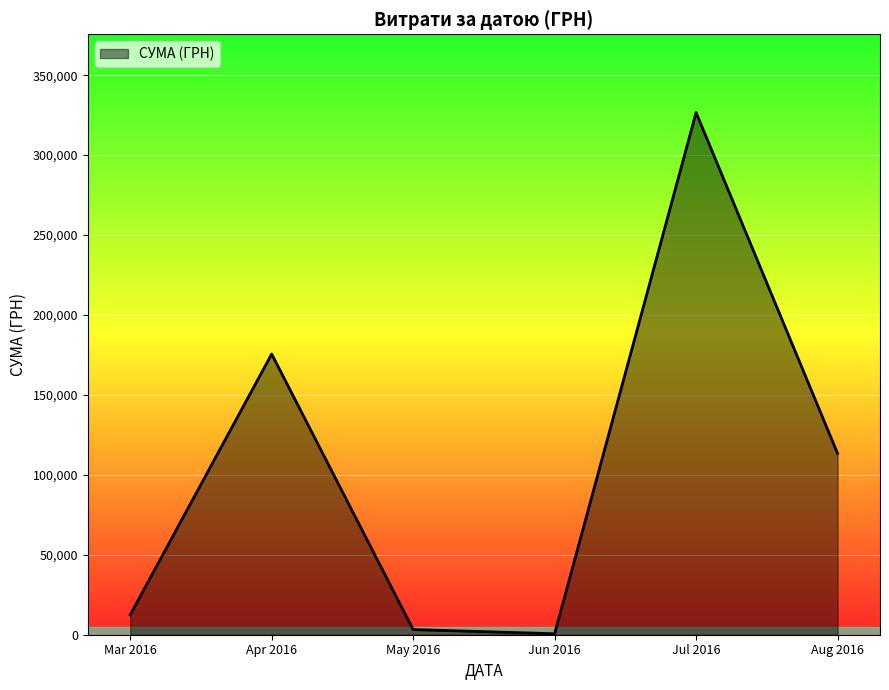

Count the number of values greater than 113398.

3